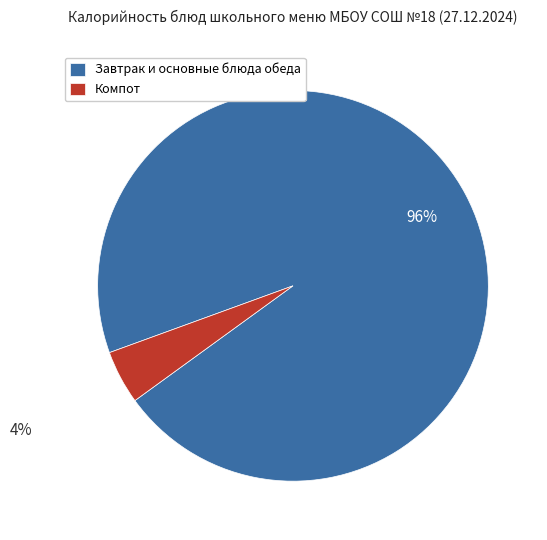

Does any single category account for the majority?

Yes